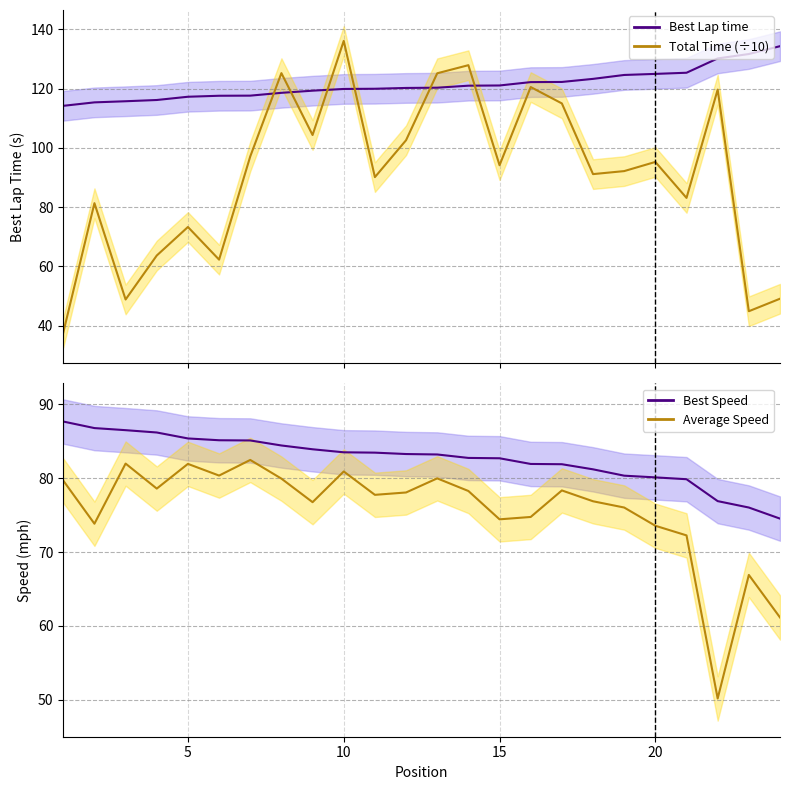

True or false: Best Lap time and Best Speed cross at least once.

False